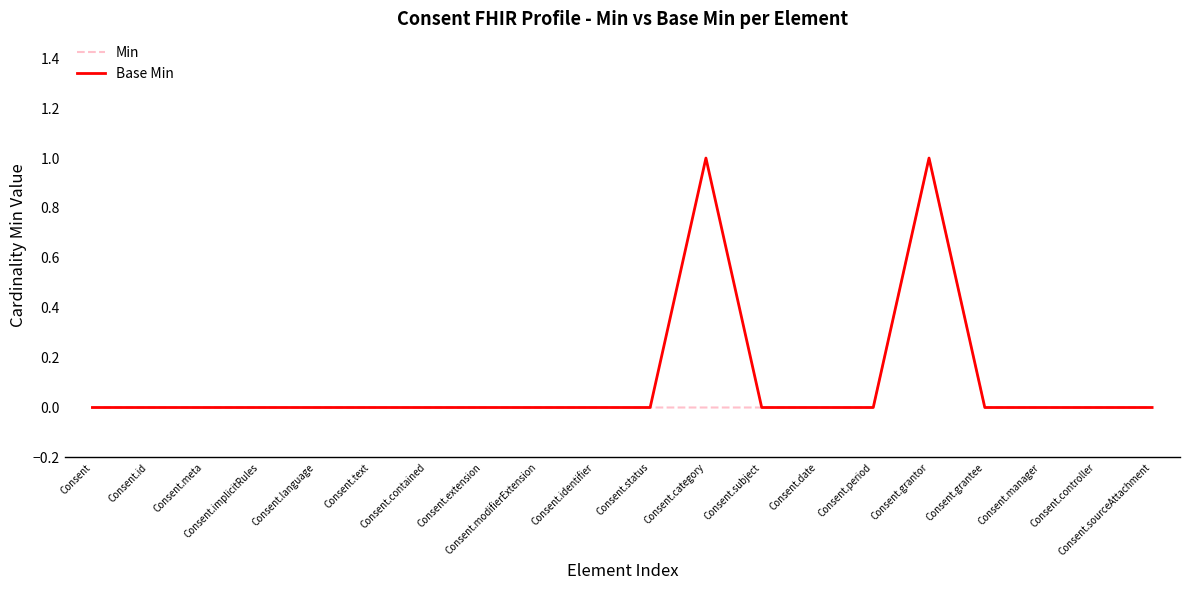

Which category has the highest value in the Min series?

Consent.grantor